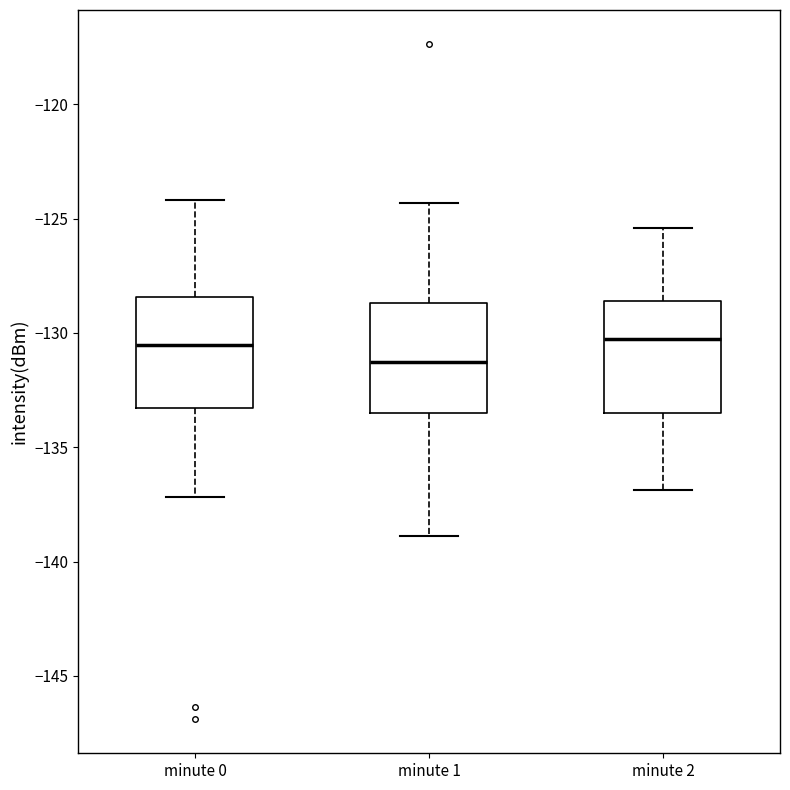

Where is the upper edge of the box for minute 1 on the y-axis? The values are not printed on the chart, so give them approximately, as read against the axis.

-128.5